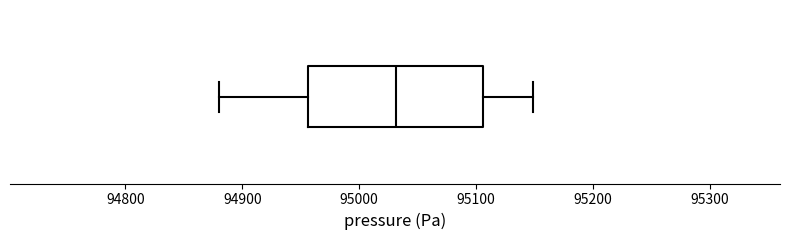

Read this box plot against the x-axis: the position of the median line, the range covered by the box, and the ends of both whiskers. The values are not printed on the chart, so give them approximately, as read against the axis.

median 95030, box 94960 to 95110, whiskers 94880 to 95150